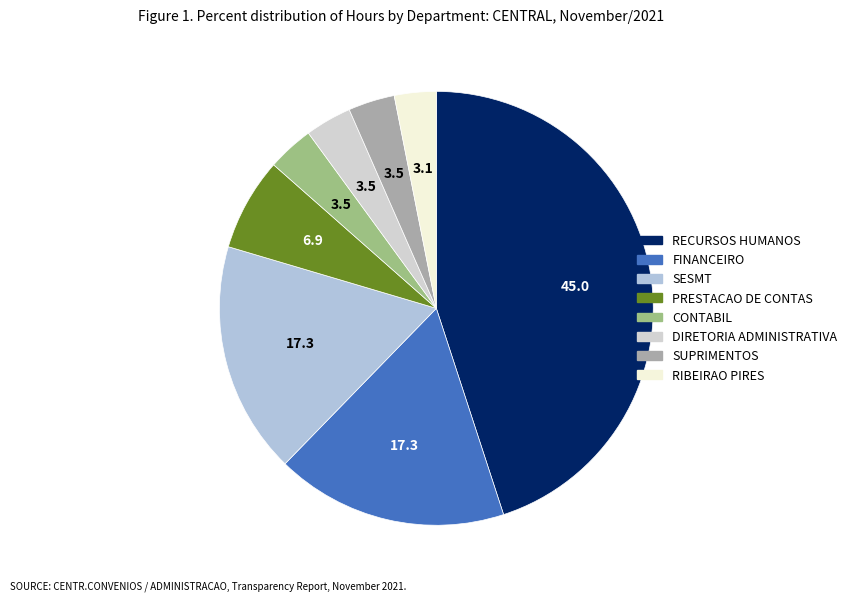

True or false: DIRETORIA ADMINISTRATIVA accounts for 3% of the total.

True